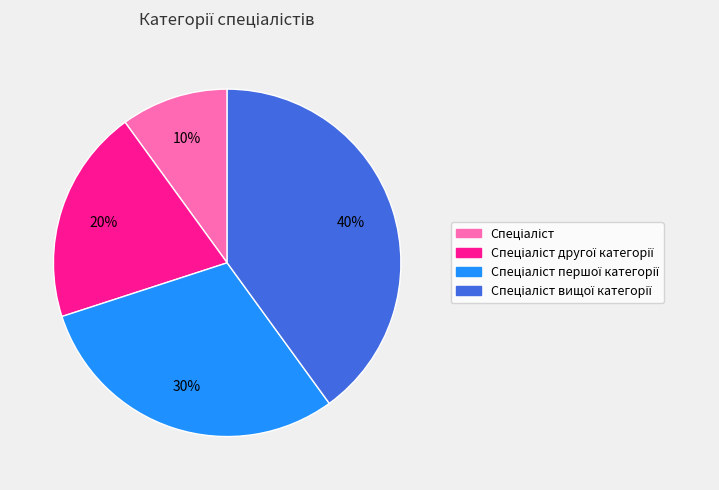

To the nearest percent, what is the average slice percentage?

25%